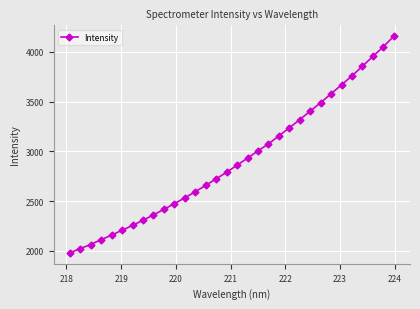

What is the sum of all values?

93166.8